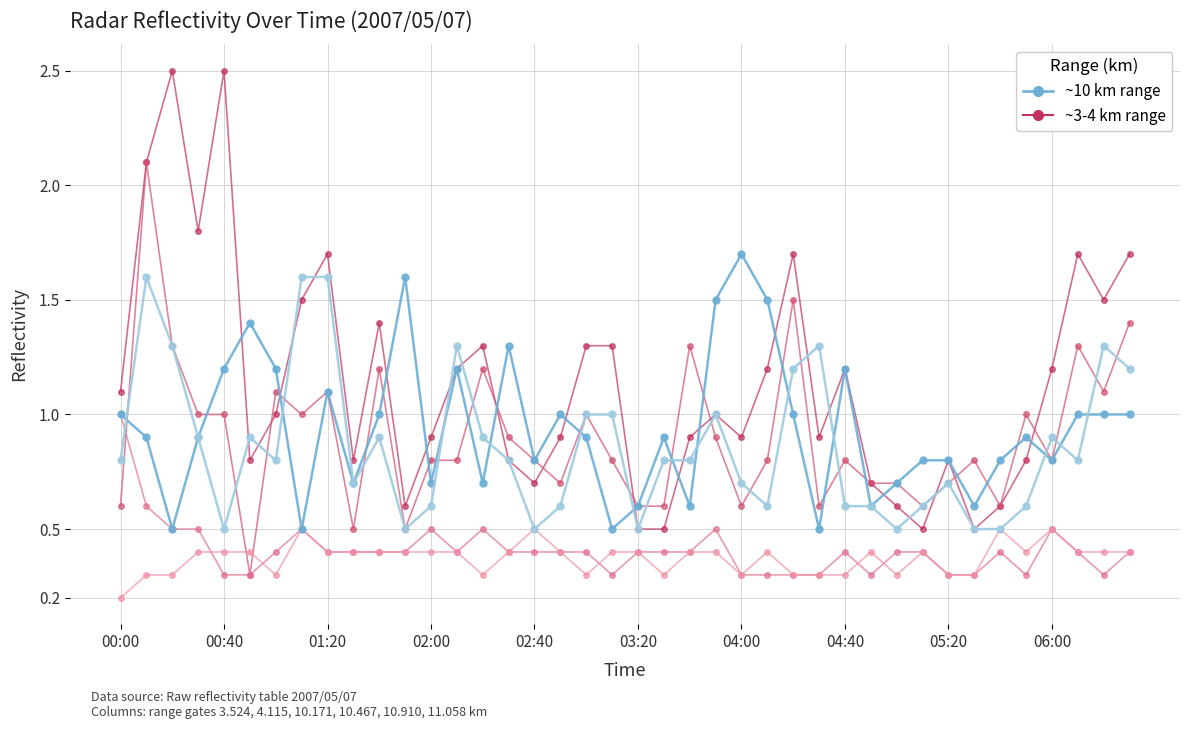

True or false: 10.467 has a value of 0.3 at 05:00.

False